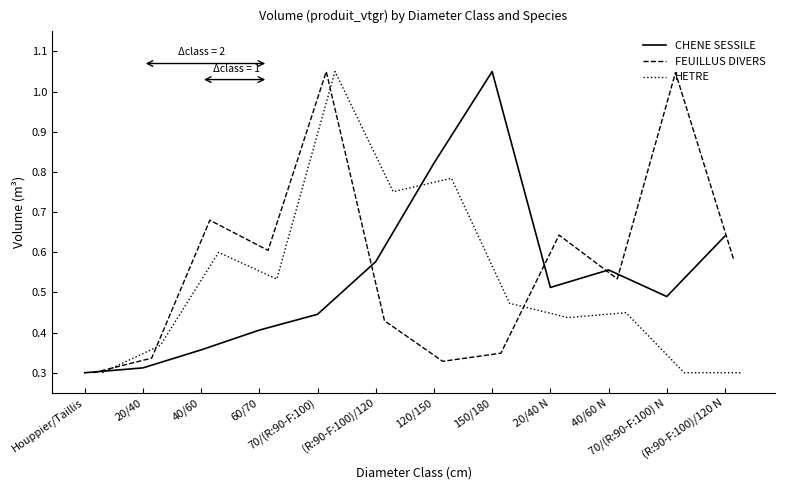

At 20/40 N, list the series in order from smallest to largest.

HETRE, CHENE SESSILE, FEUILLUS DIVERS